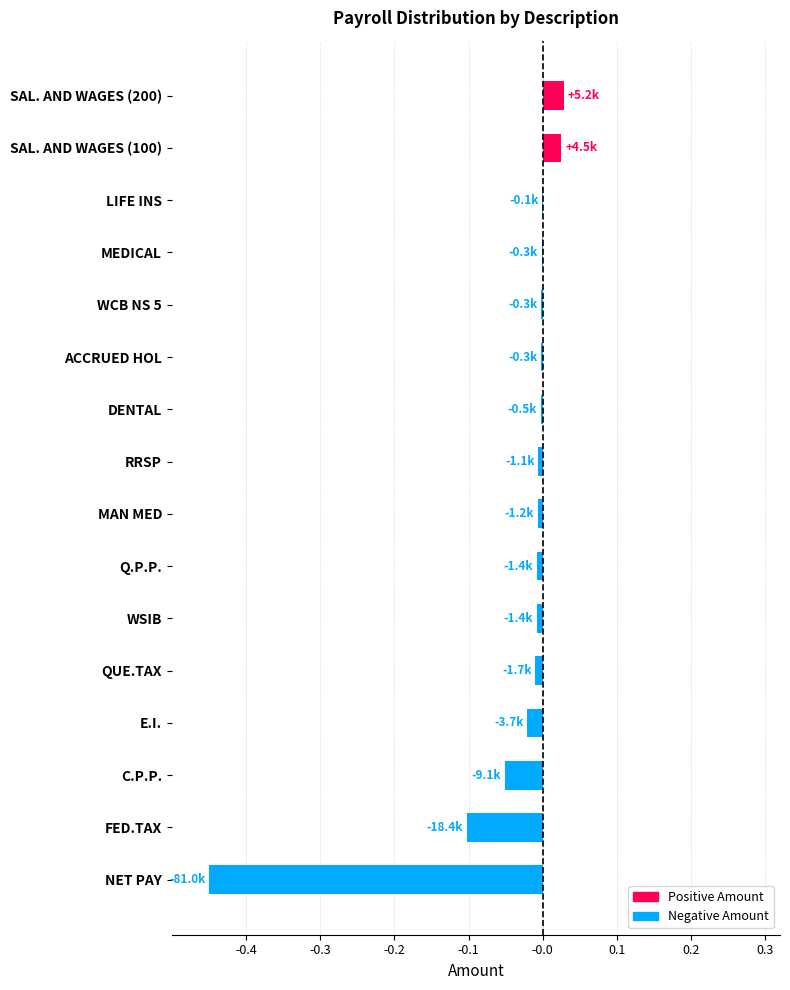

Count the number of data series in this chart.

1